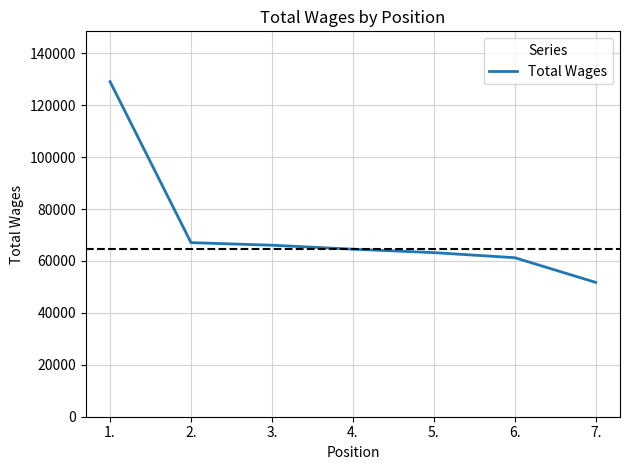

Count the number of categories in the chart.

7